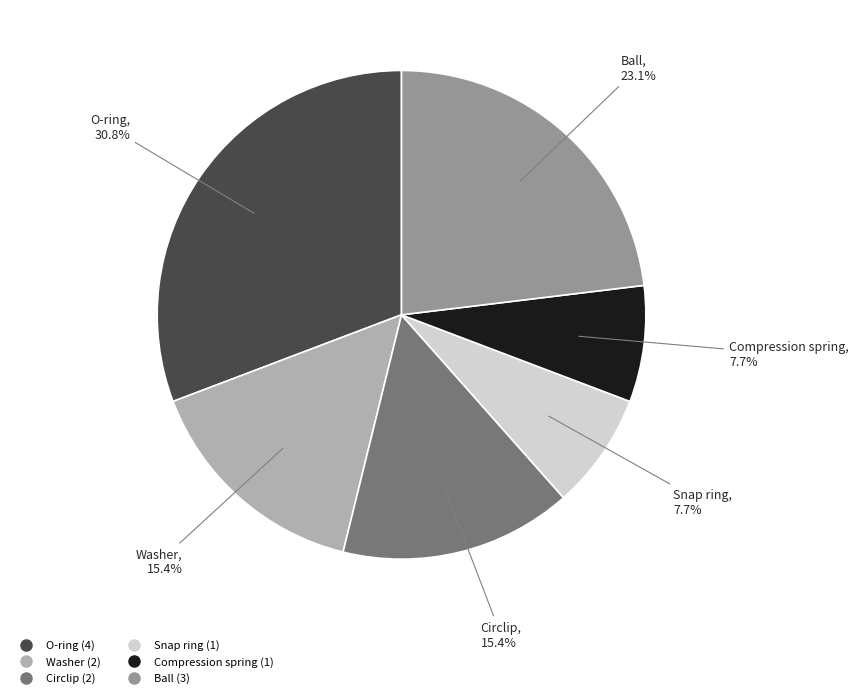

Which has a higher value, Washer or O-ring?

O-ring